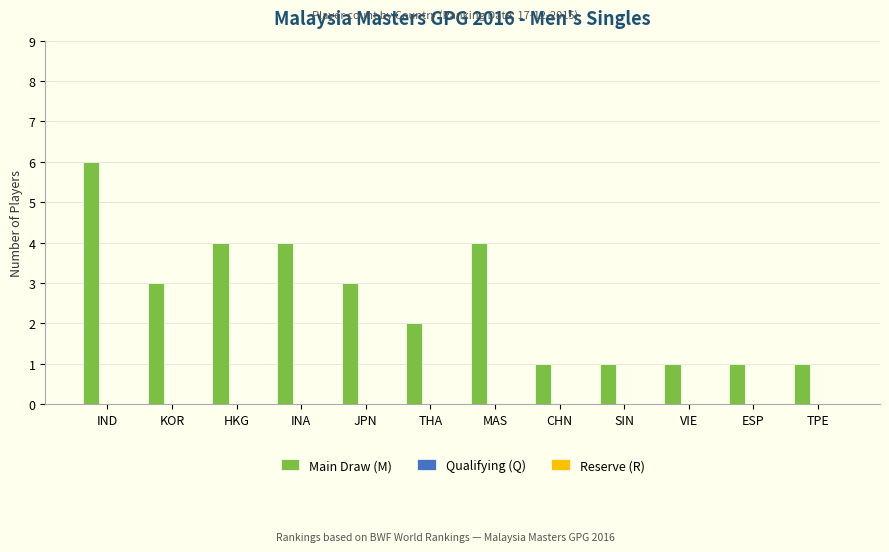

At which category does the chart reach its peak across all series?

IND